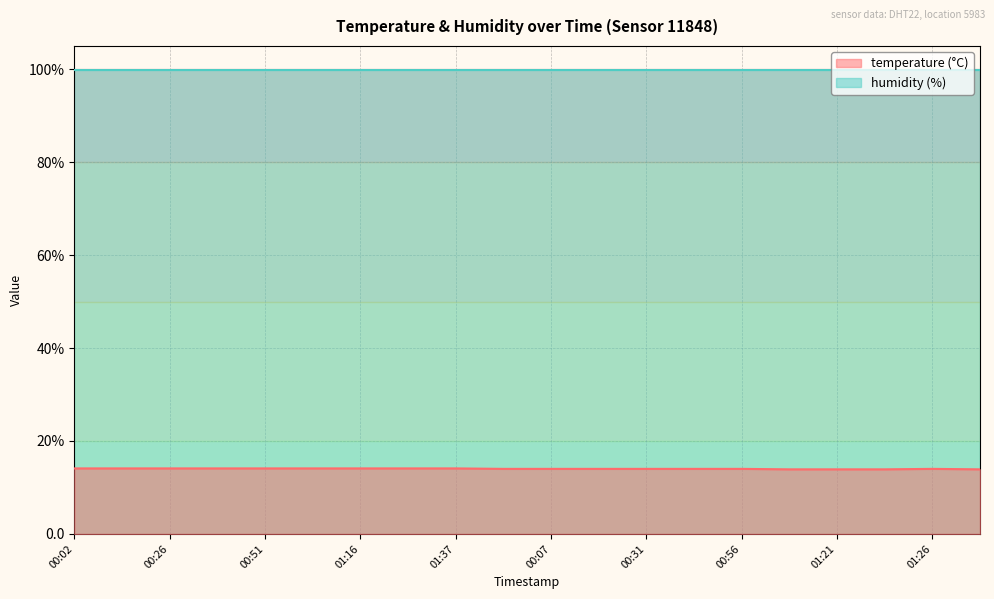

Count the values in the range 14 to 15.

16